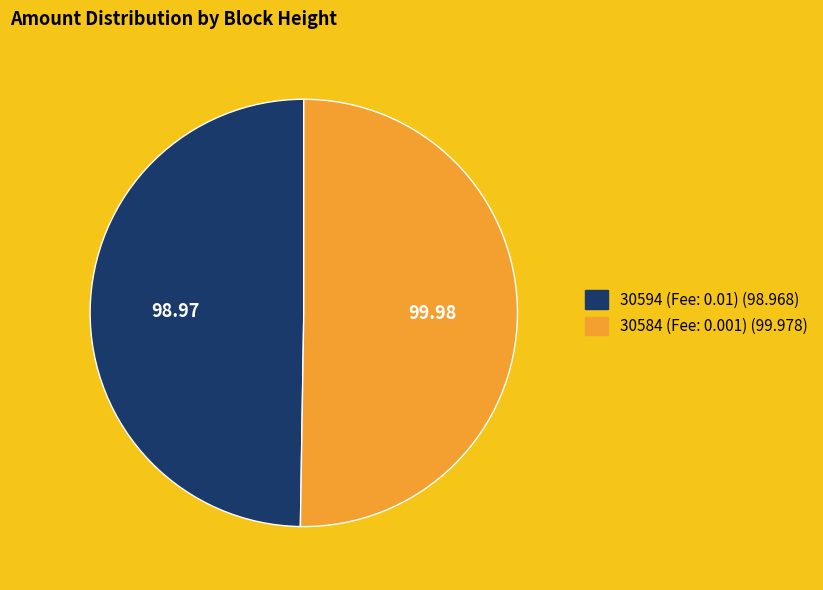

Which category has the biggest portion of the pie?

30584